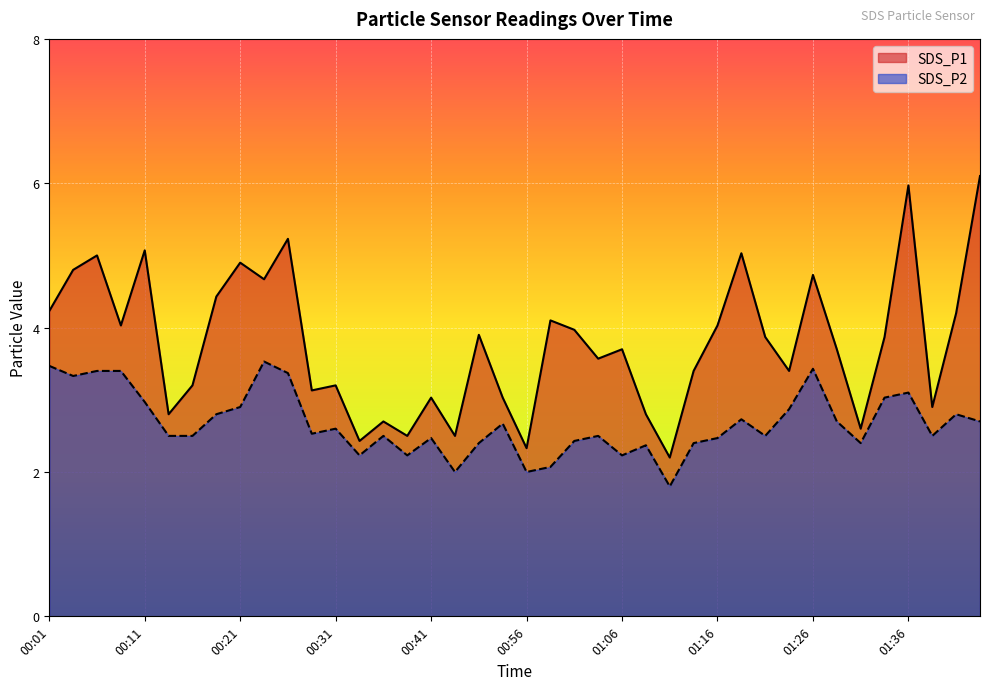

What are all the series names shown in the legend?

SDS_P1, SDS_P2